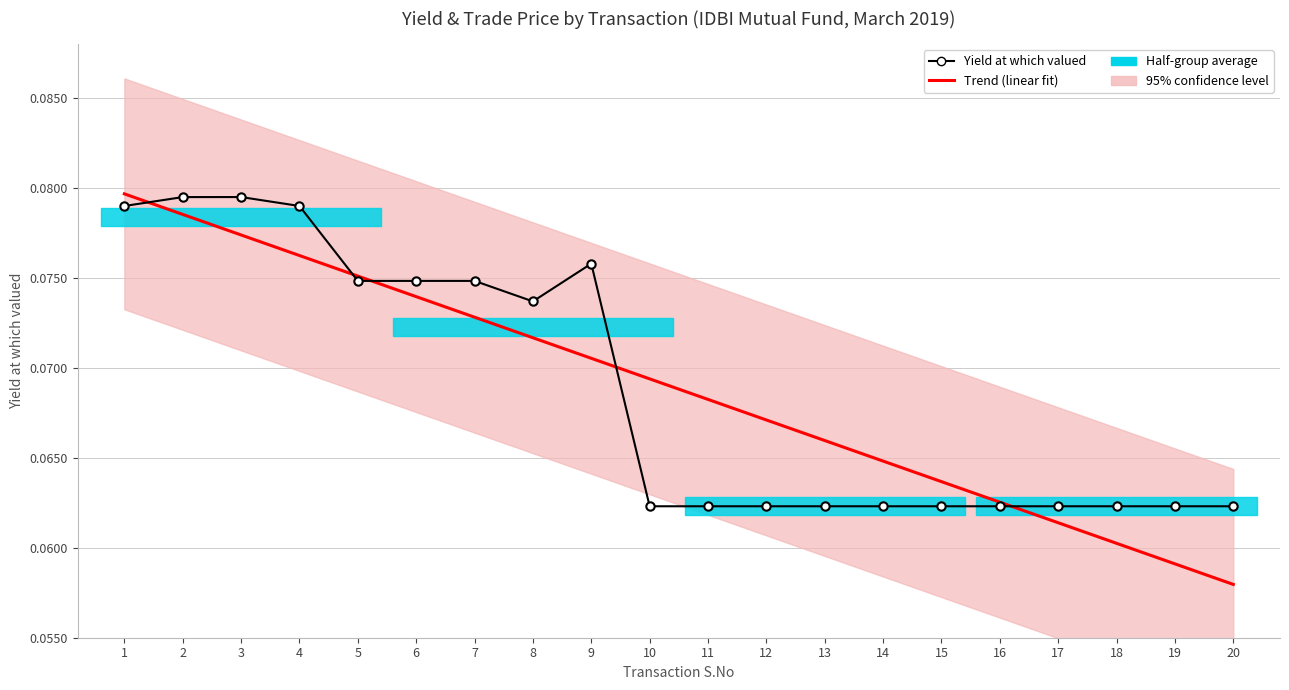

Count the number of categories in the chart.

20